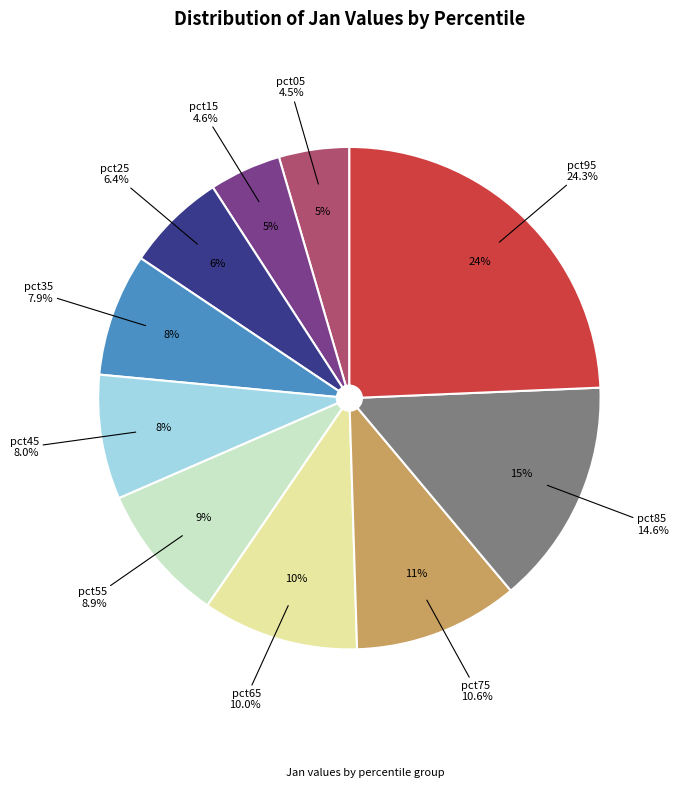

To the nearest percent, what is the difference between the pct35 and pct65 slice percentages?

2%